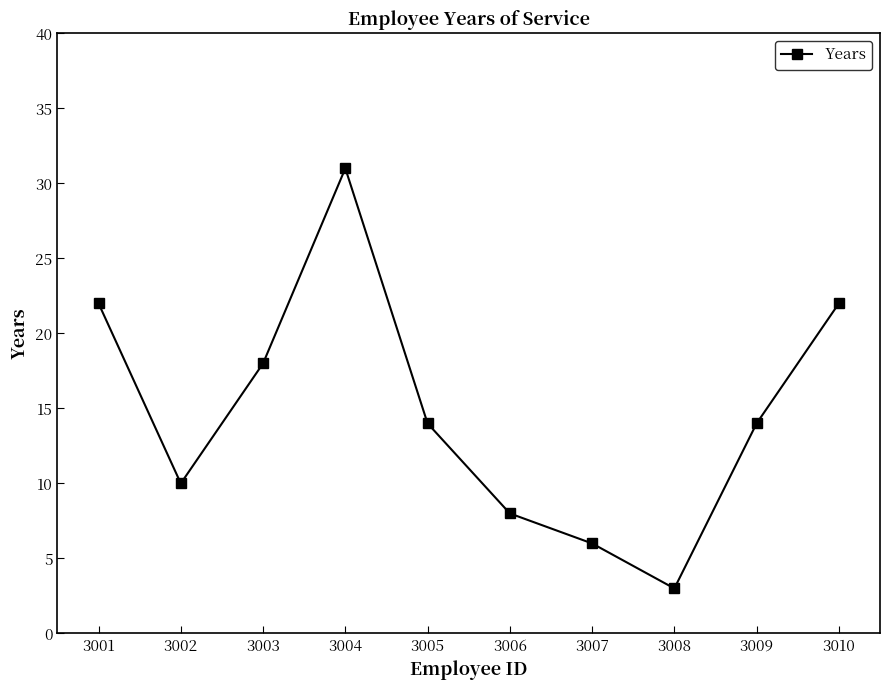

At which label does the data first exceed 14?

3001